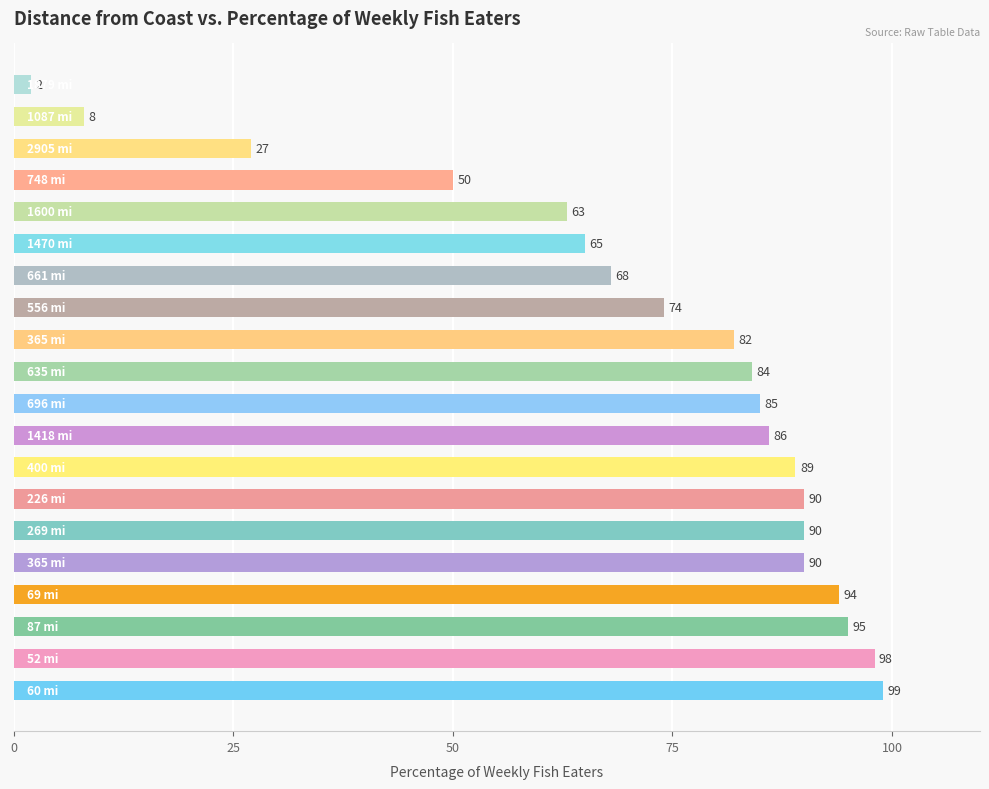

How many distinct data groups are displayed?

1